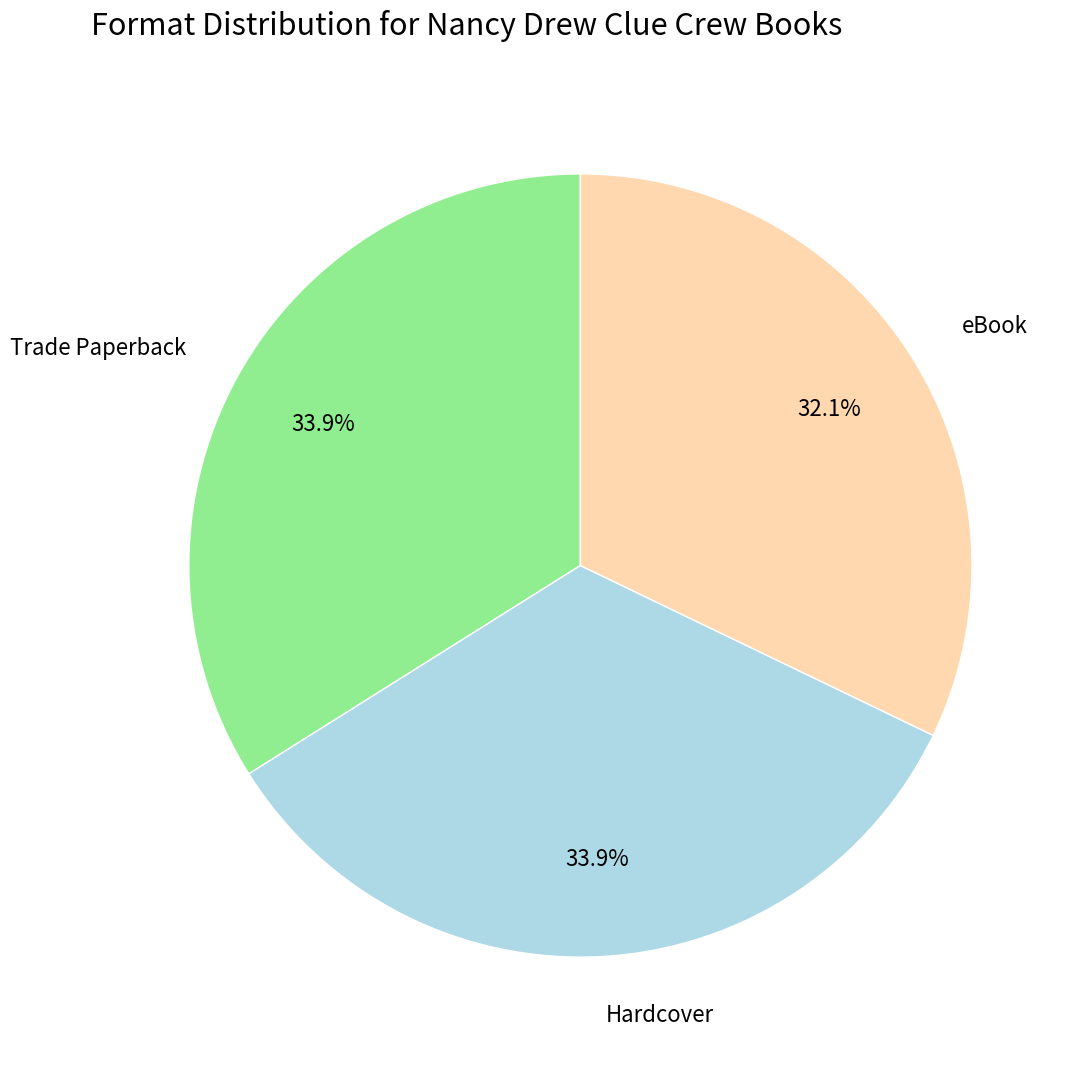

The eBook slice represents 17% of the pie. True or false?

False